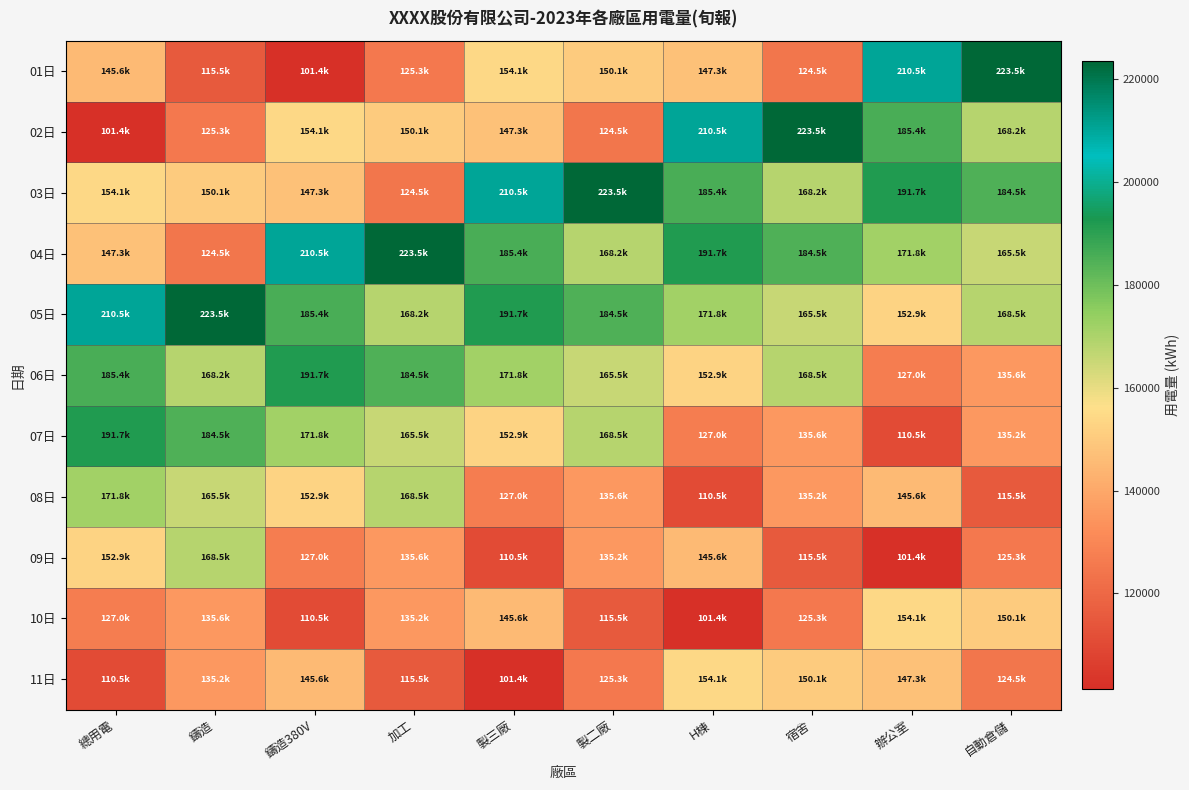

Reading left to right, transcribe all the data shown in this chart.

01日: 總用電=145560.6	鑄造=115521.0	鑄造380V=101351.5	加工=125315.0	製三廠=154144.3	製二廠=150055.3	H棟=147259.8	宿舍=124544.0	辦公室=210479.7	自動倉儲=223541.0
02日: 總用電=101351.5	鑄造=125315.0	鑄造380V=154144.3	加工=150055.3	製三廠=147259.8	製二廠=124544.0	H棟=210479.7	宿舍=223541.0	辦公室=185358.1	自動倉儲=168240.0
03日: 總用電=154144.3	鑄造=150055.3	鑄造380V=147259.8	加工=124544.0	製三廠=210479.7	製二廠=223541.0	H棟=185358.1	宿舍=168240.0	辦公室=191718.5	自動倉儲=184541.0
04日: 總用電=147259.8	鑄造=124544.0	鑄造380V=210479.7	加工=223541.0	製三廠=185358.1	製二廠=168240.0	H棟=191718.5	宿舍=184541.0	辦公室=171797.0	自動倉儲=165458.0
05日: 總用電=210479.7	鑄造=223541.0	鑄造380V=185358.1	加工=168240.0	製三廠=191718.5	製二廠=184541.0	H棟=171797.0	宿舍=165458.0	辦公室=152864.4	自動倉儲=168541.0
06日: 總用電=185358.1	鑄造=168240.0	鑄造380V=191718.5	加工=184541.0	製三廠=171797.0	製二廠=165458.0	H棟=152864.4	宿舍=168541.0	辦公室=126978.0	自動倉儲=135555.0
07日: 總用電=191718.5	鑄造=184541.0	鑄造380V=171797.0	加工=165458.0	製三廠=152864.4	製二廠=168541.0	H棟=126978.0	宿舍=135555.0	辦公室=110548.9	自動倉儲=135247.0
08日: 總用電=171797.0	鑄造=165458.0	鑄造380V=152864.4	加工=168541.0	製三廠=126978.0	製二廠=135555.0	H棟=110548.9	宿舍=135247.0	辦公室=145560.6	自動倉儲=115521.0
09日: 總用電=152864.4	鑄造=168541.0	鑄造380V=126978.0	加工=135555.0	製三廠=110548.9	製二廠=135247.0	H棟=145560.6	宿舍=115521.0	辦公室=101351.5	自動倉儲=125315.0
10日: 總用電=126978.0	鑄造=135555.0	鑄造380V=110548.9	加工=135247.0	製三廠=145560.6	製二廠=115521.0	H棟=101351.5	宿舍=125315.0	辦公室=154144.3	自動倉儲=150055.3
11日: 總用電=110548.9	鑄造=135247.0	鑄造380V=145560.6	加工=115521.0	製三廠=101351.5	製二廠=125315.0	H棟=154144.3	宿舍=150055.3	辦公室=147259.8	自動倉儲=124544.0